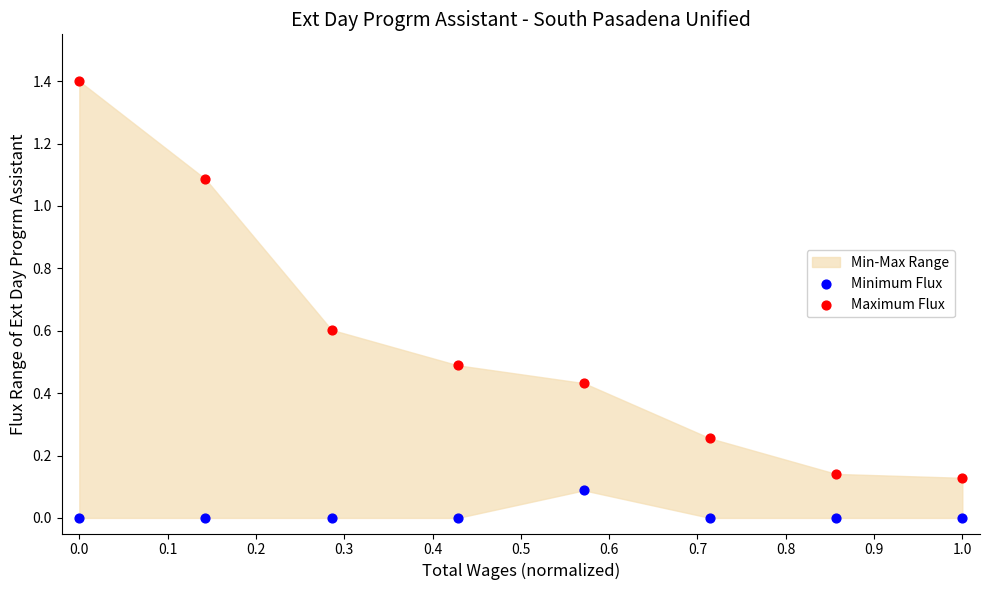

Which series reaches the maximum Y coordinate?

Maximum Flux